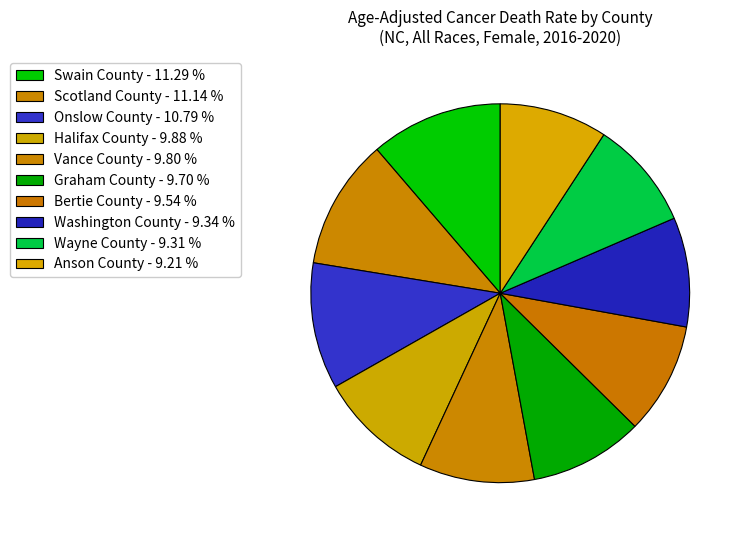

To the nearest percent, what percentage of the pie is Vance County?

10%